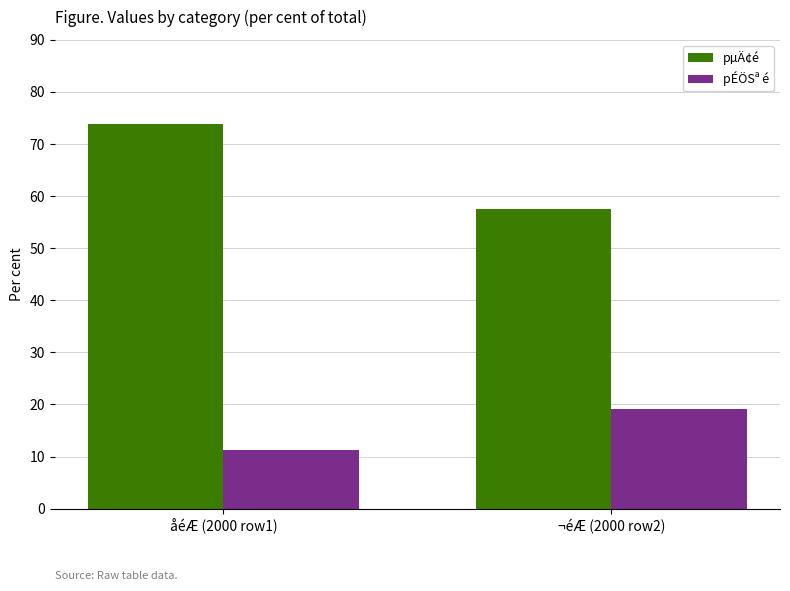

Which series has the widest spread of values?

pµÄ¢é